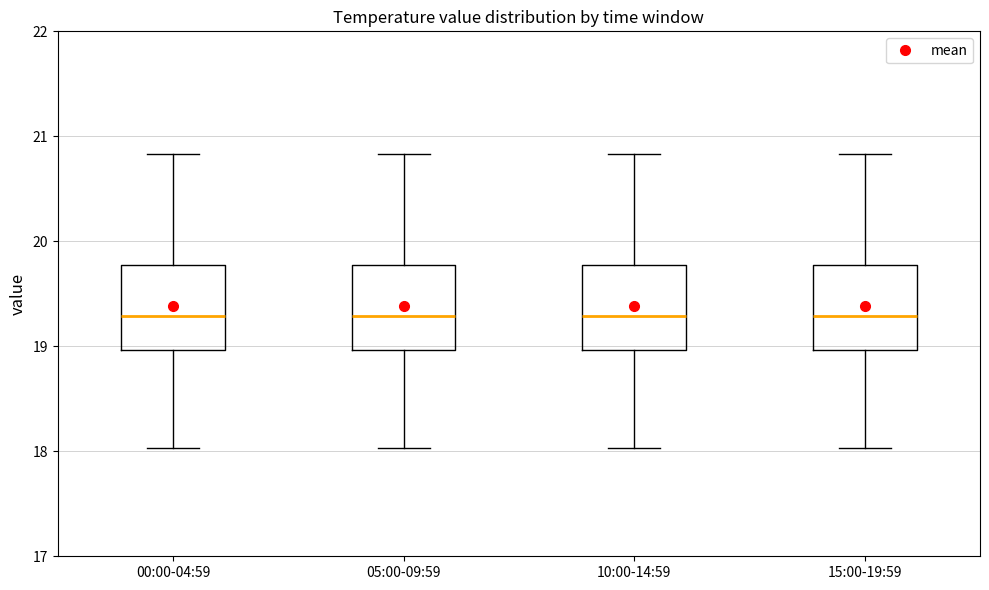

Reading left to right, transcribe this box plot: for each box, give where its median line is, the range the box spans, and where its two whiskers end, as read against the y-axis. The values are not printed on the chart, so give them approximately, as read against the axis.

00:00-04:59: median 19.3, box 19.0 to 19.8, whiskers 18.0 to 20.8
05:00-09:59: median 19.3, box 19.0 to 19.8, whiskers 18.0 to 20.8
10:00-14:59: median 19.3, box 19.0 to 19.8, whiskers 18.0 to 20.8
15:00-19:59: median 19.3, box 19.0 to 19.8, whiskers 18.0 to 20.8